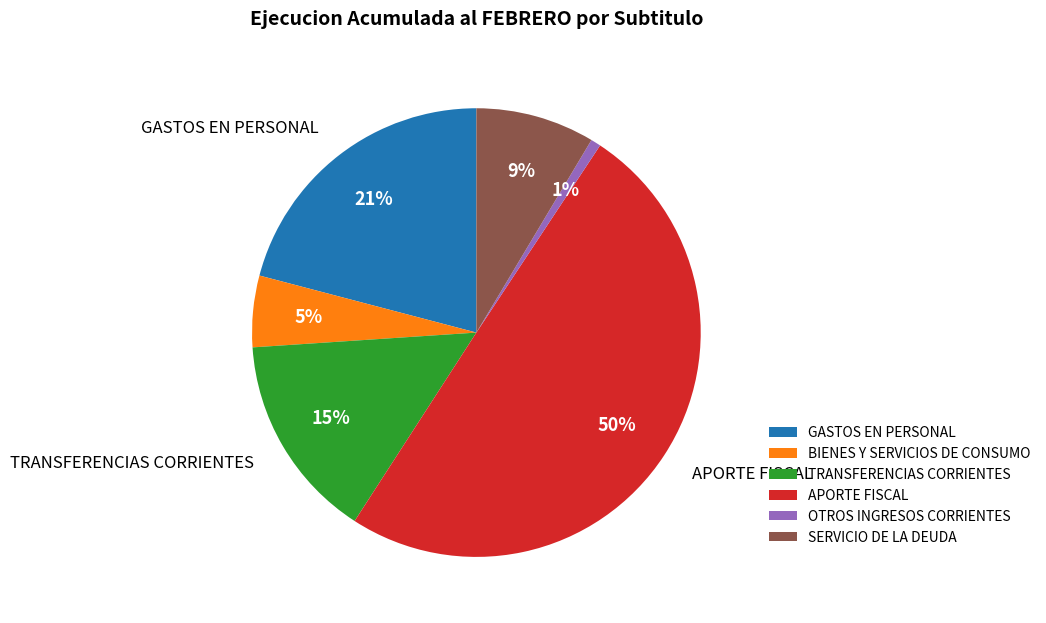

Which slice is the largest?

APORTE FISCAL